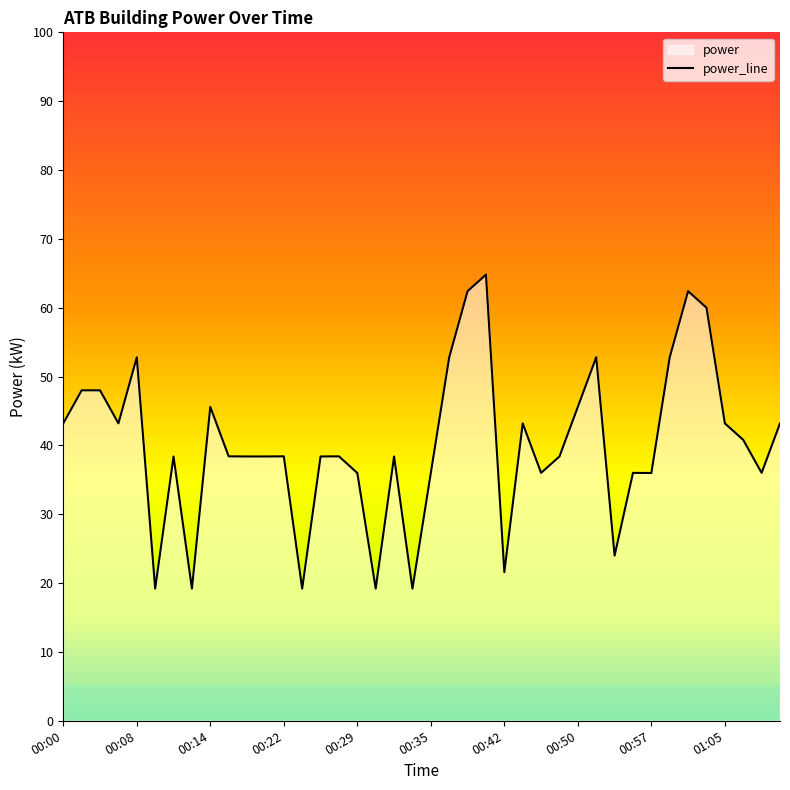

What is the difference between the maximum and minimum values?

45.6